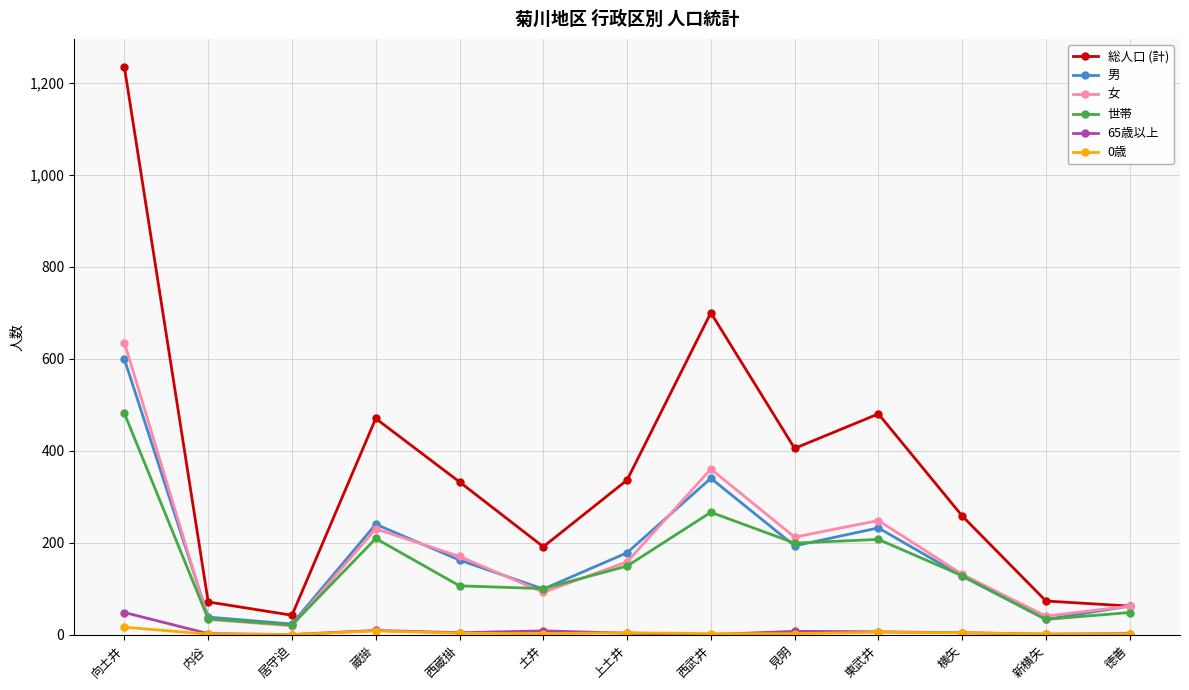

True or false: 世帯 has a value of 106 at 西蔵掛.

True